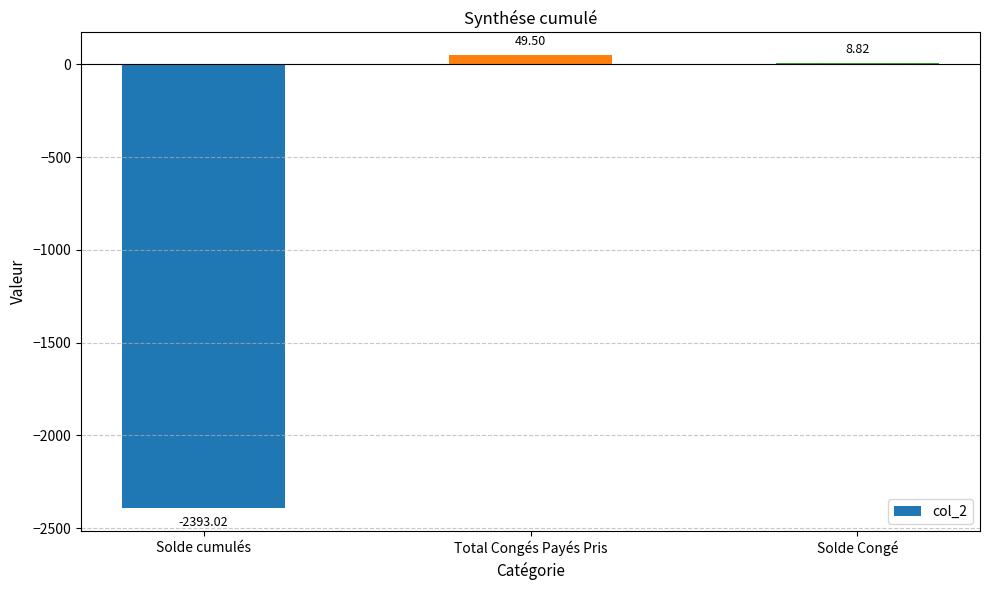

Reading left to right, list all the values displayed in this chart.

-2393.0	49.5	8.8